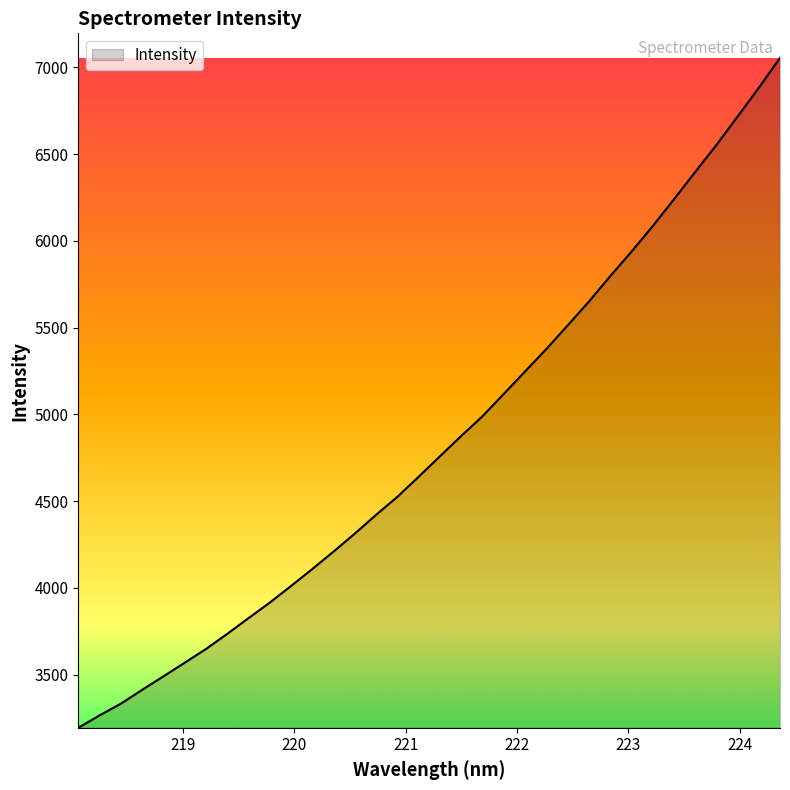

What is the smallest value displayed?

3193.2